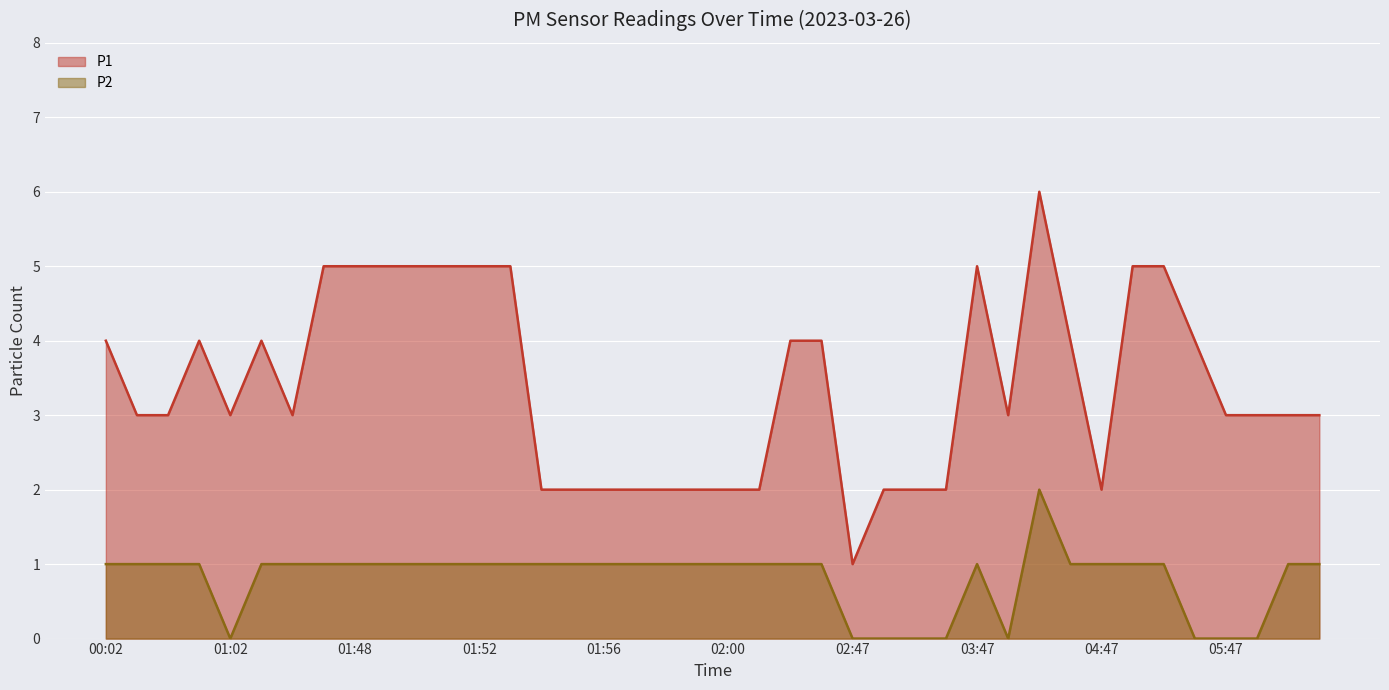

Reading left to right, transcribe all the data shown in this chart.

P1: 4	3	3	4	3	4	3	5	5	5	5	5	5	5	2	2	2	2	2	2	2	2	4	4	1	2	2	2	5	3	6	4	2	5	5	4	3	3	3	3
P2: 1	1	1	1	0	1	1	1	1	1	1	1	1	1	1	1	1	1	1	1	1	1	1	1	0	0	0	0	1	0	2	1	1	1	1	0	0	0	1	1